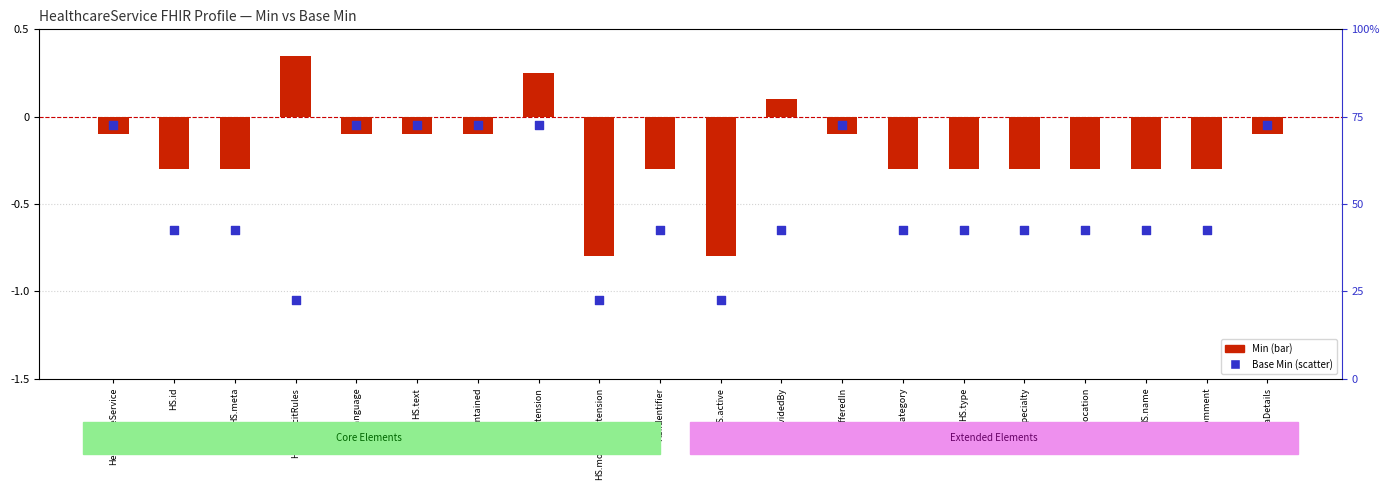

Which series has the largest total across all categories?

Min (bar)